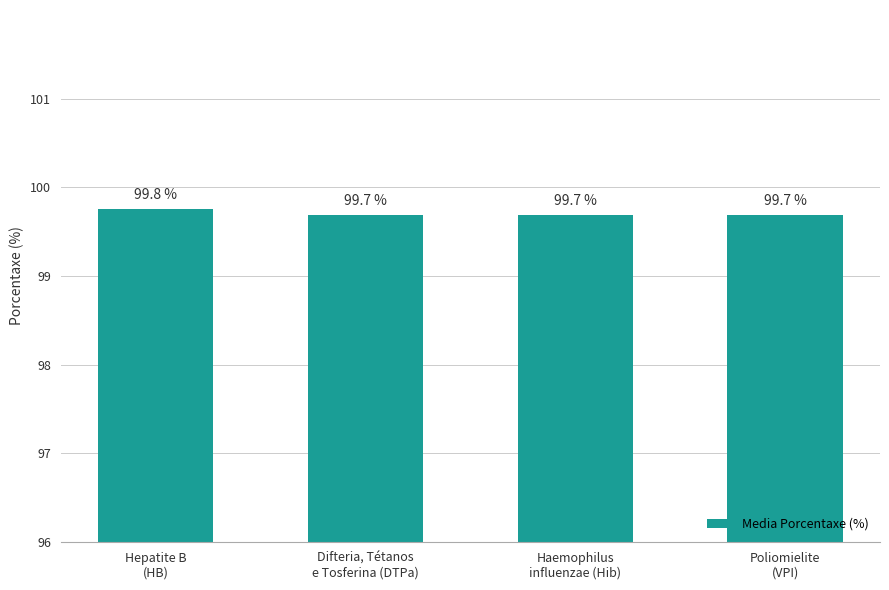

How many categories are shown in the chart?

4